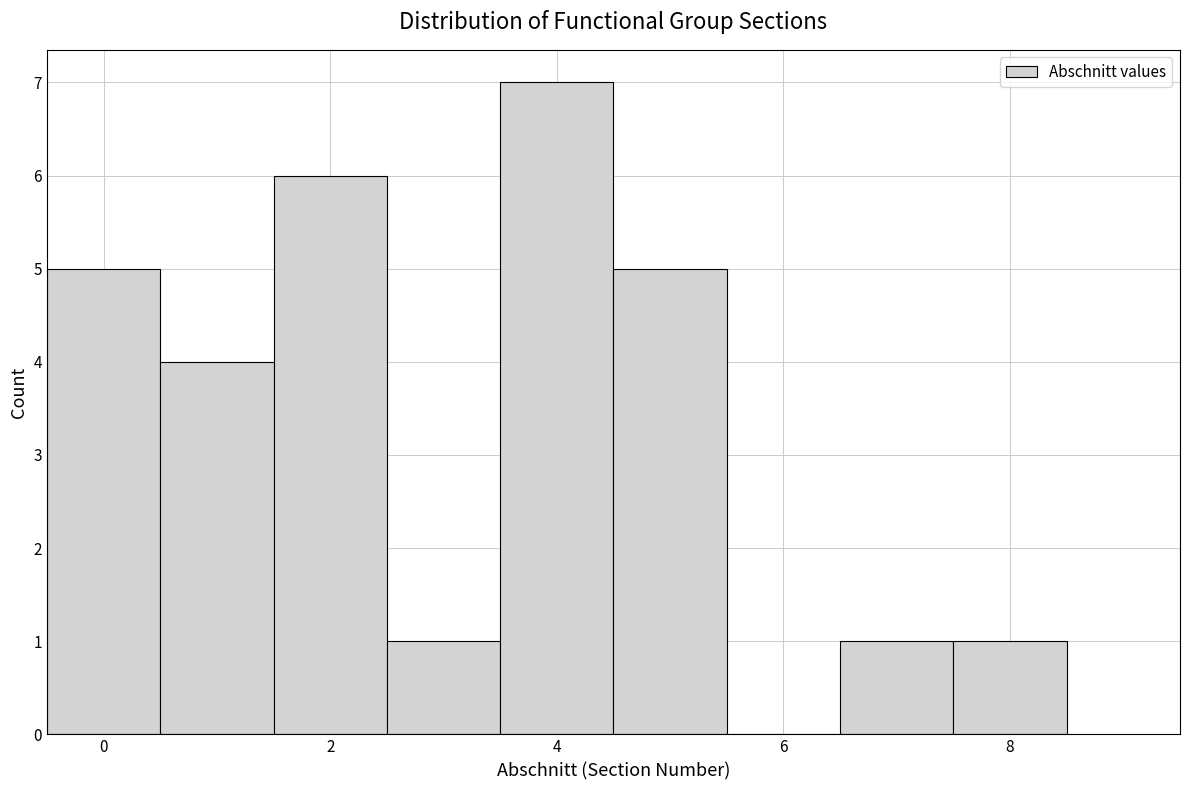

Reading left to right, transcribe this chart: for each bar, give the range it covers on the x-axis and its height. Neither the bar edges nor the heights are printed on the chart, so give them approximately, as read against the axes.

-0.5 to 0.5: 5
0.5 to 1.5: 4
1.5 to 2.5: 6
2.5 to 3.5: 1
3.5 to 4.5: 7
4.5 to 5.5: 5
5.5 to 6.5: 0
6.5 to 7.5: 1
7.5 to 8.5: 1